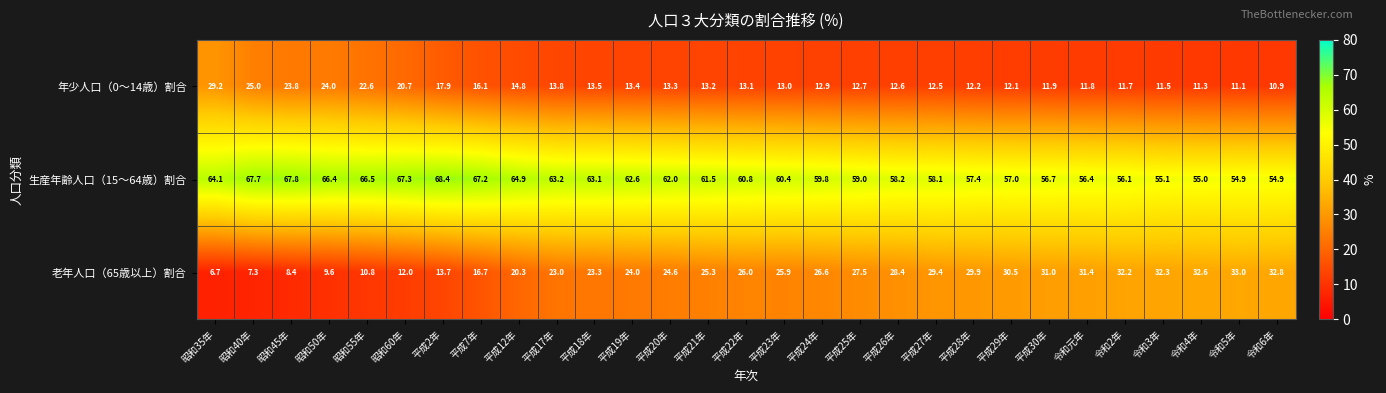

What is the spread (max minus min) of values at 令和4年?

43.7